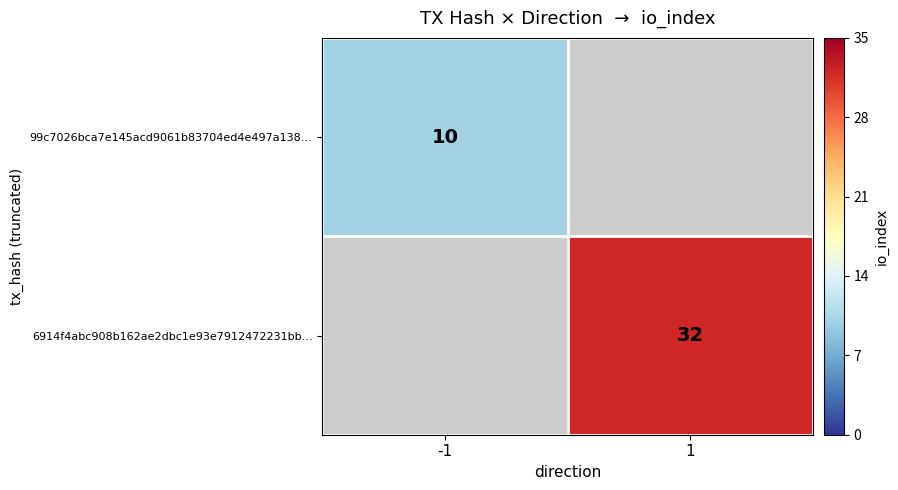

Which has a higher value, -1 or 1?

1